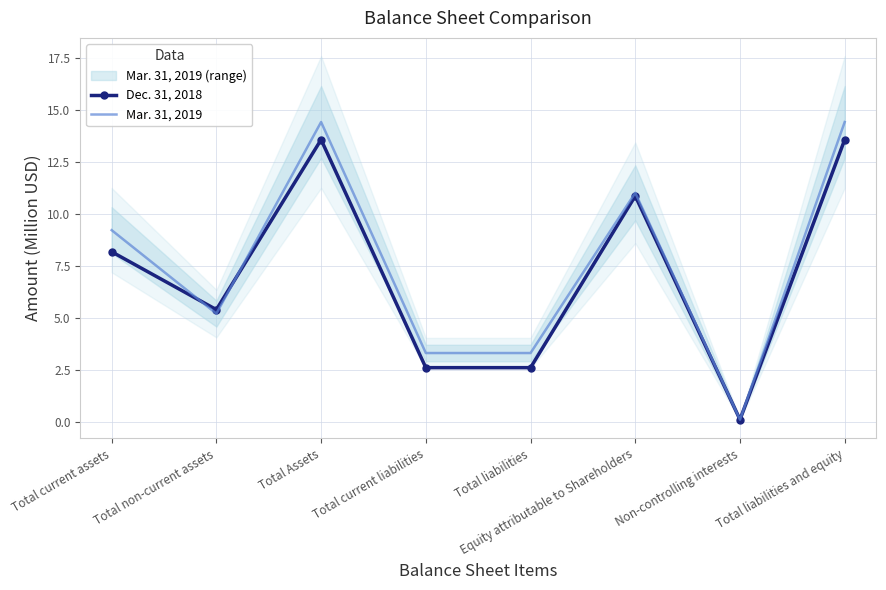

What is the difference between the second highest and minimum values in the Mar. 31, 2019 series?

14.3